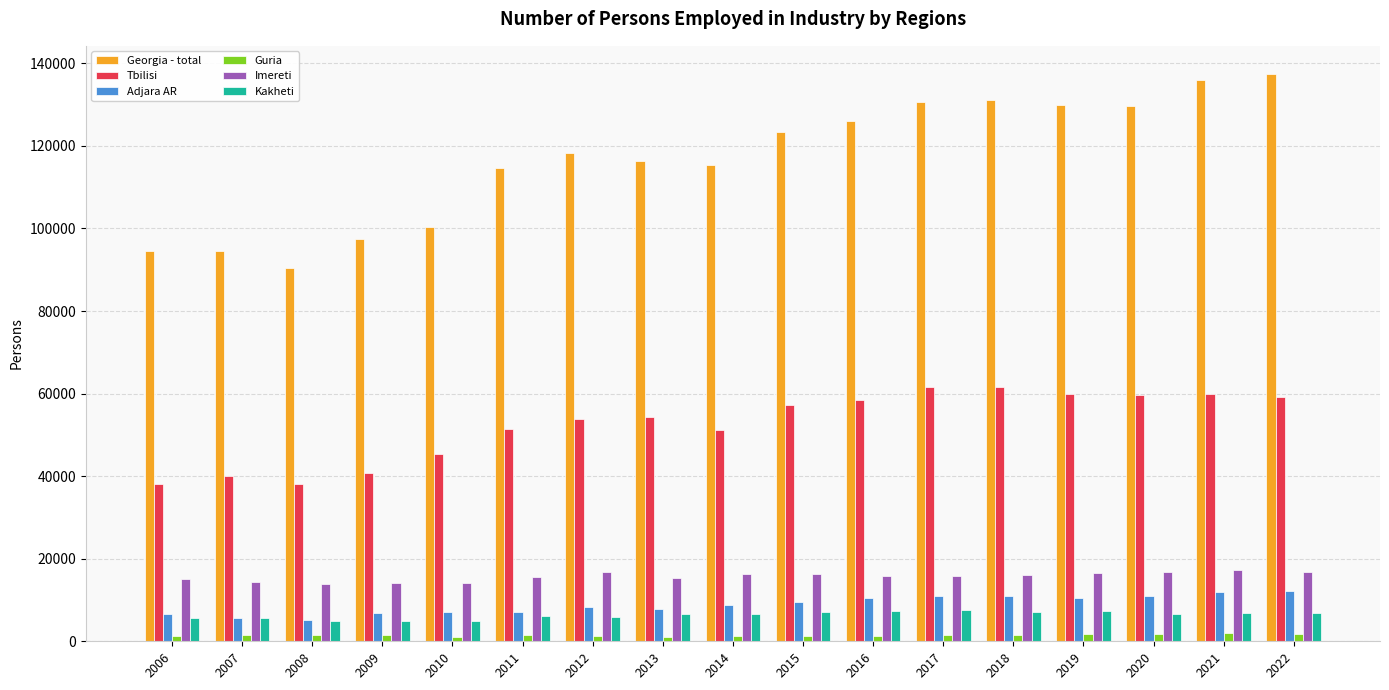

At 2018, list the series in order from largest to smallest.

Georgia - total, Tbilisi, Imereti, Adjara AR, Kakheti, Guria